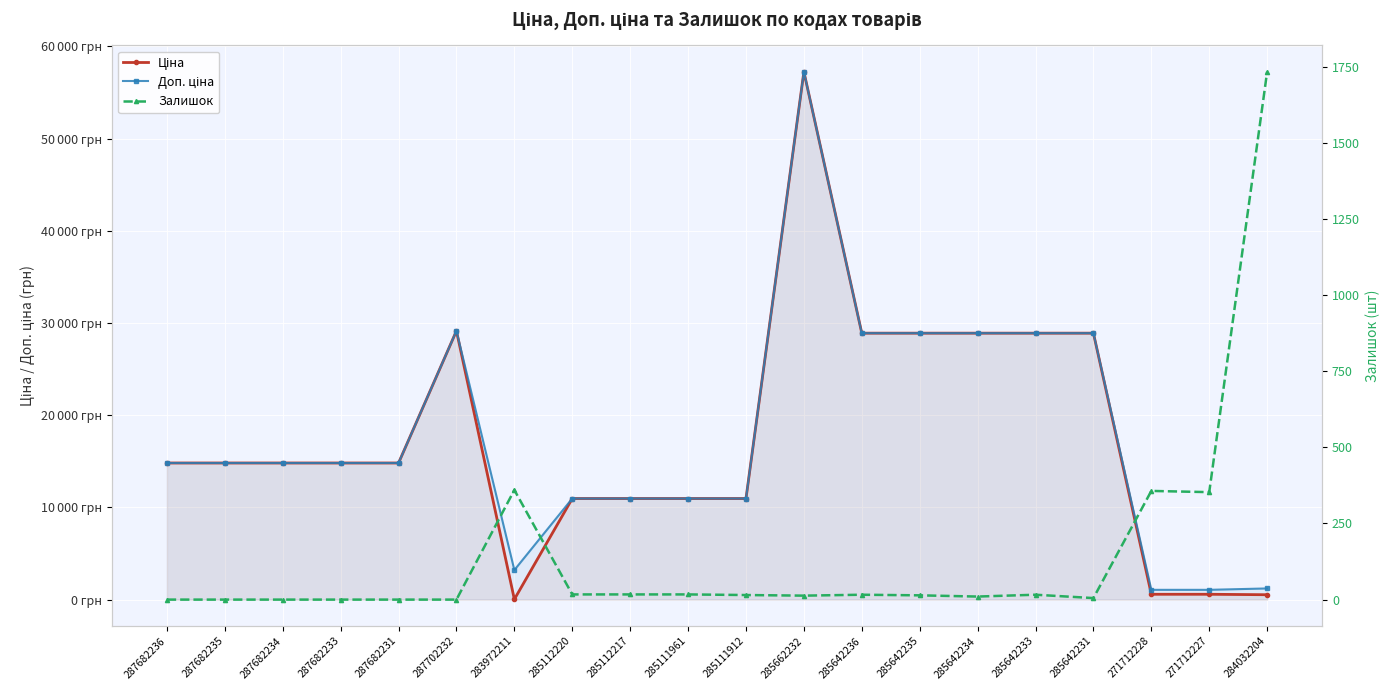

What is the total value across all series at 285662232?

114529.0